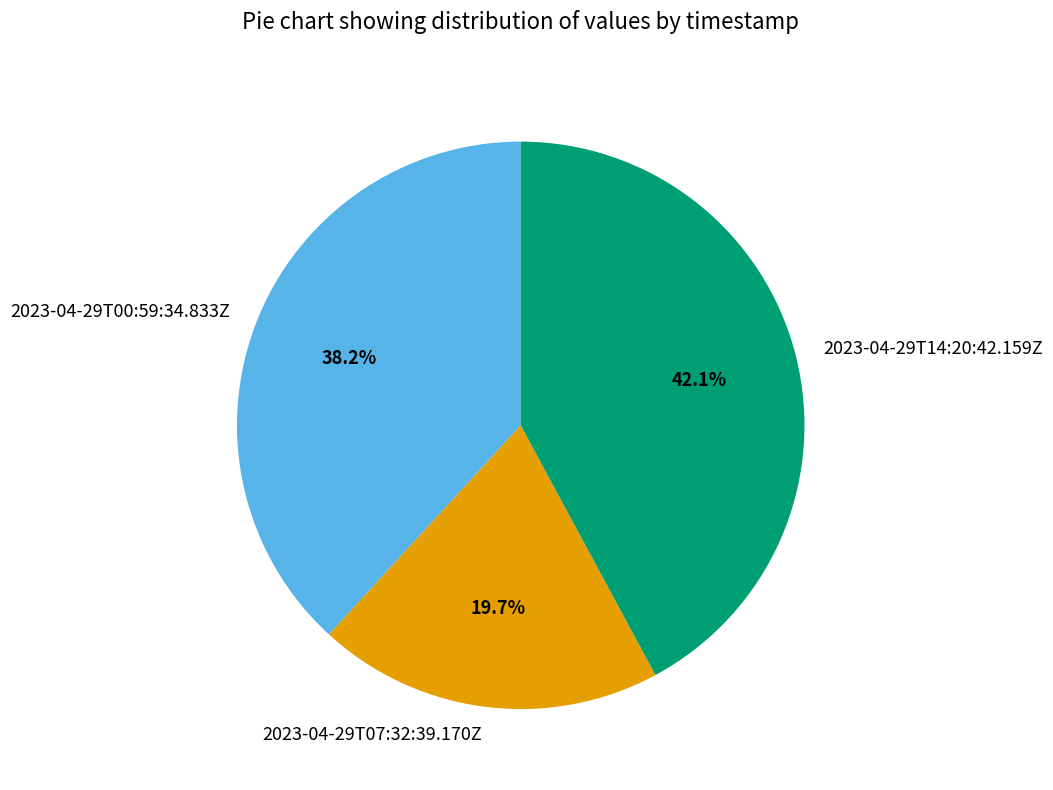

True or false: 2023-04-29T07:32:39.170Z accounts for 20% of the total.

True